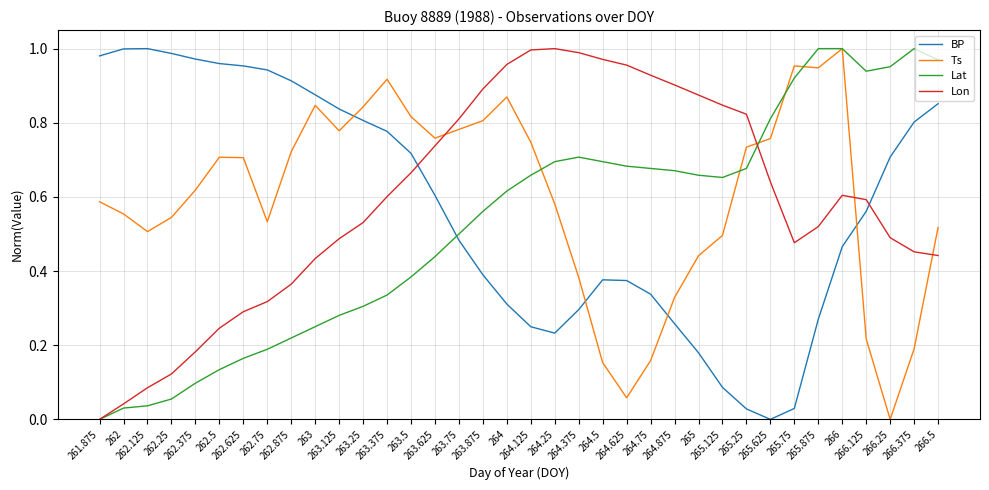

Does the chart have visible grid lines?

Yes